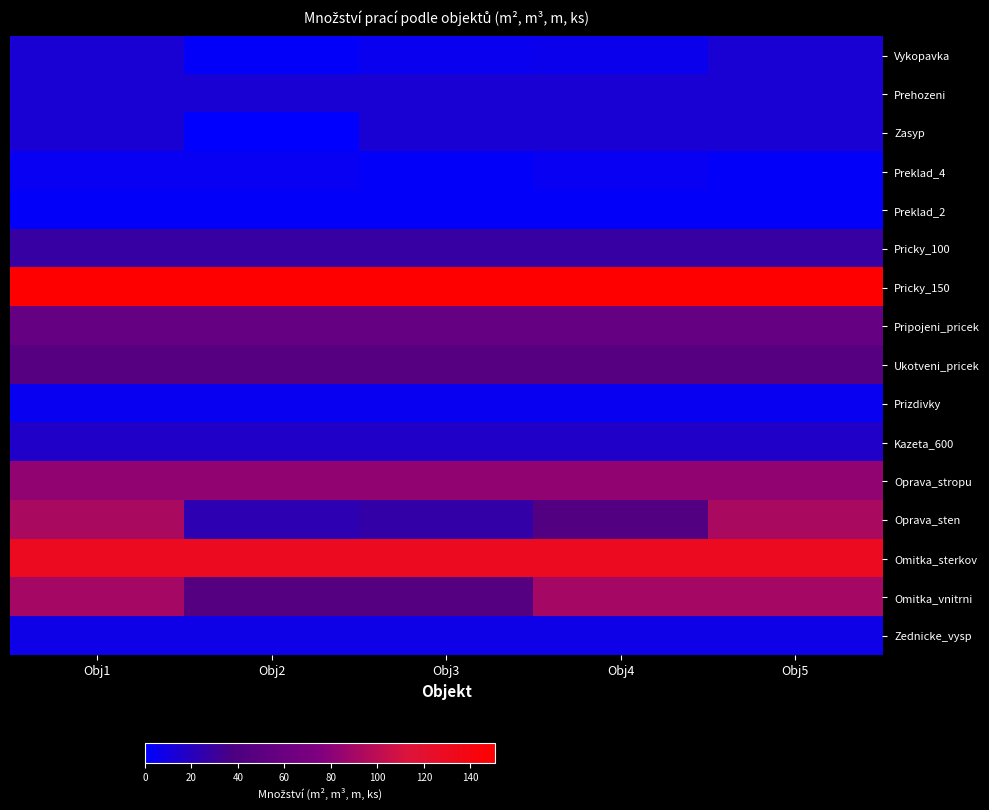

What is the greatest value displayed?

150.6